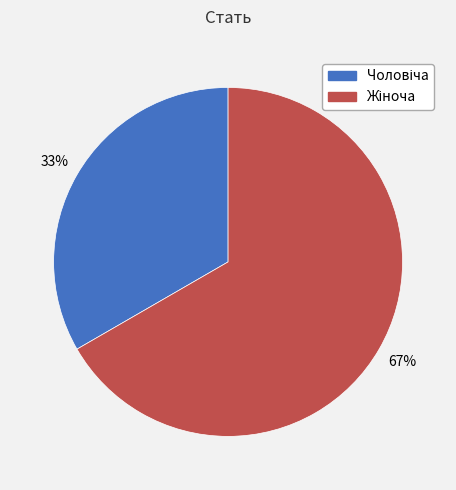

Is there a majority slice in this chart?

Yes